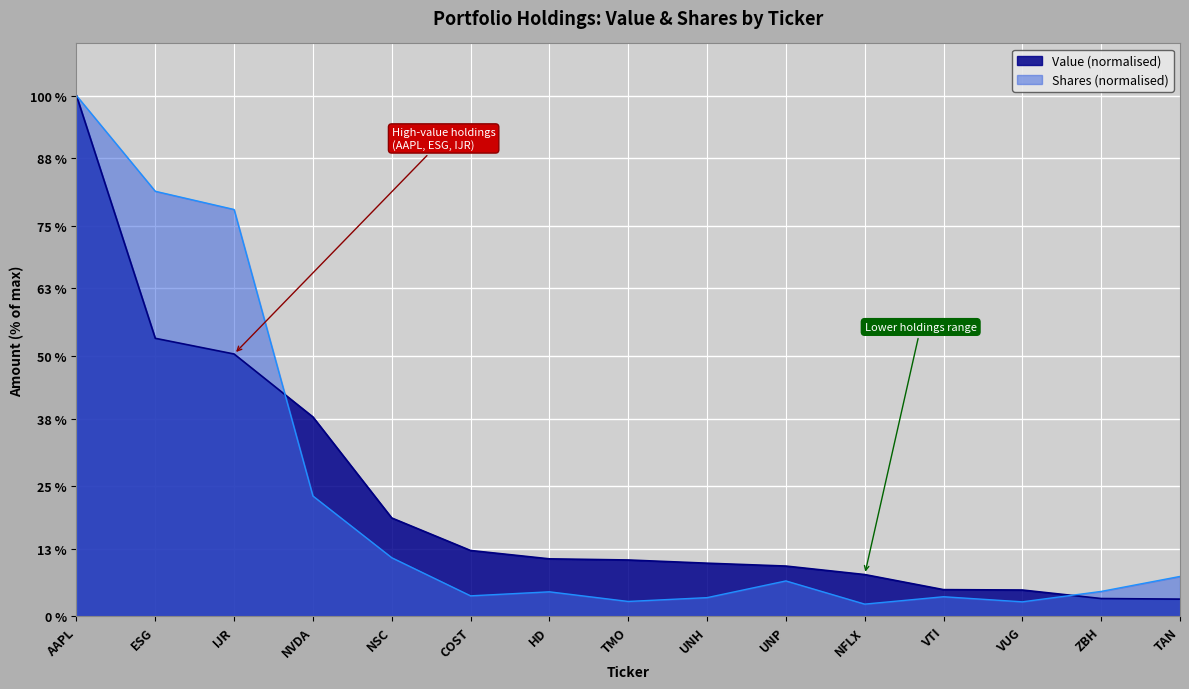

What is the difference between the highest and lowest values at ESG?

28.2